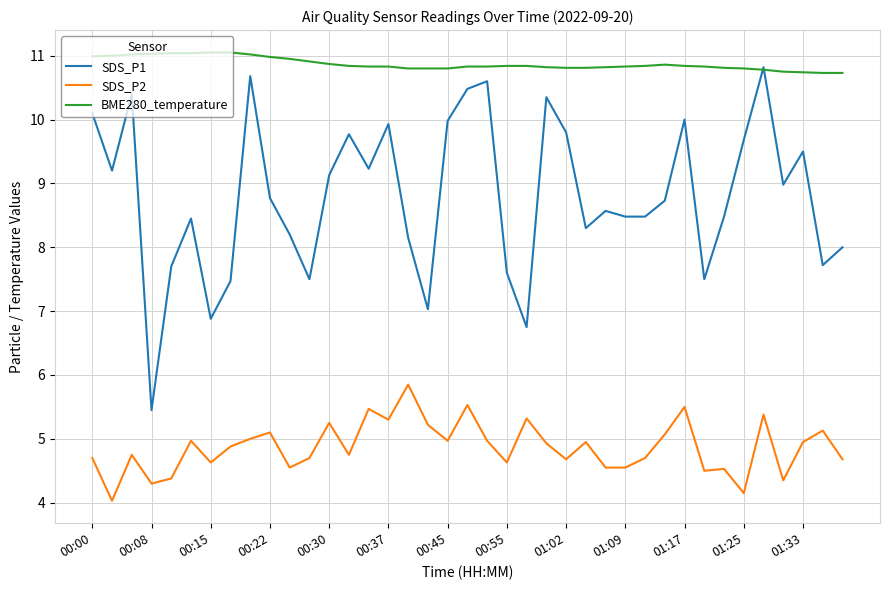

Rank the series by their average value, from lowest to highest.

SDS_P2, SDS_P1, BME280_temperature